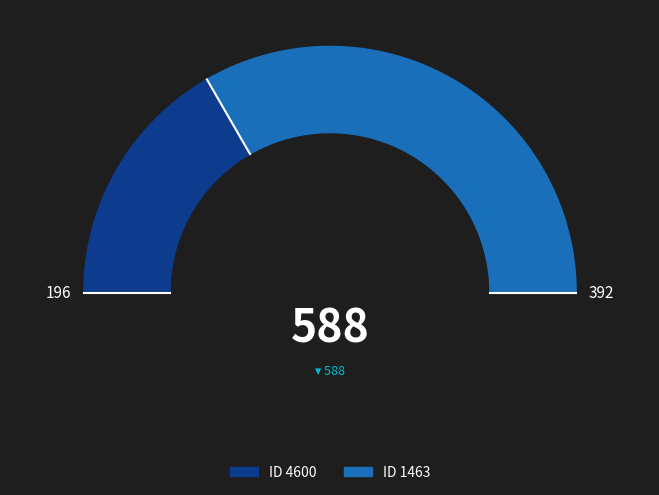

Which category has the biggest portion of the pie?

1463